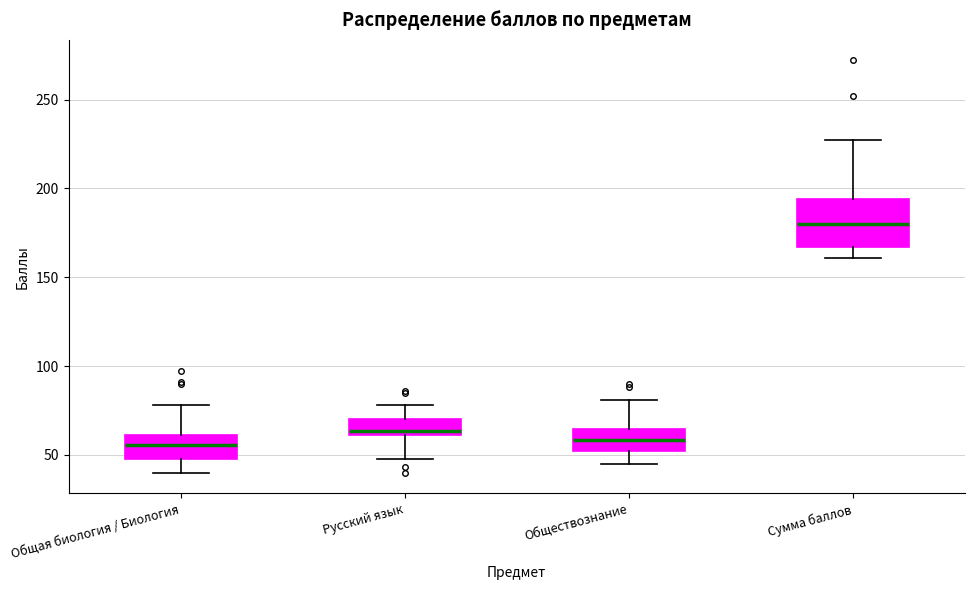

Where does the lower whisker of the box for Сумма баллов end on the y-axis? The values are not printed on the chart, so give them approximately, as read against the axis.

160